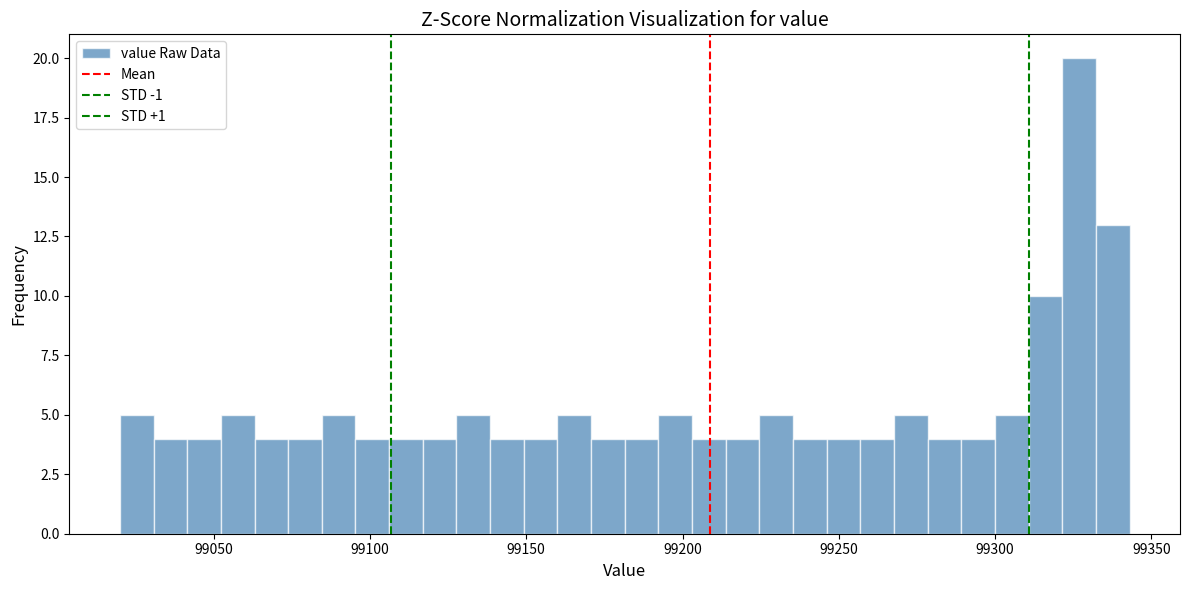

Around what value on the x-axis is the tallest bar? Give the approximate position of its centre, as read against the axis.

99325